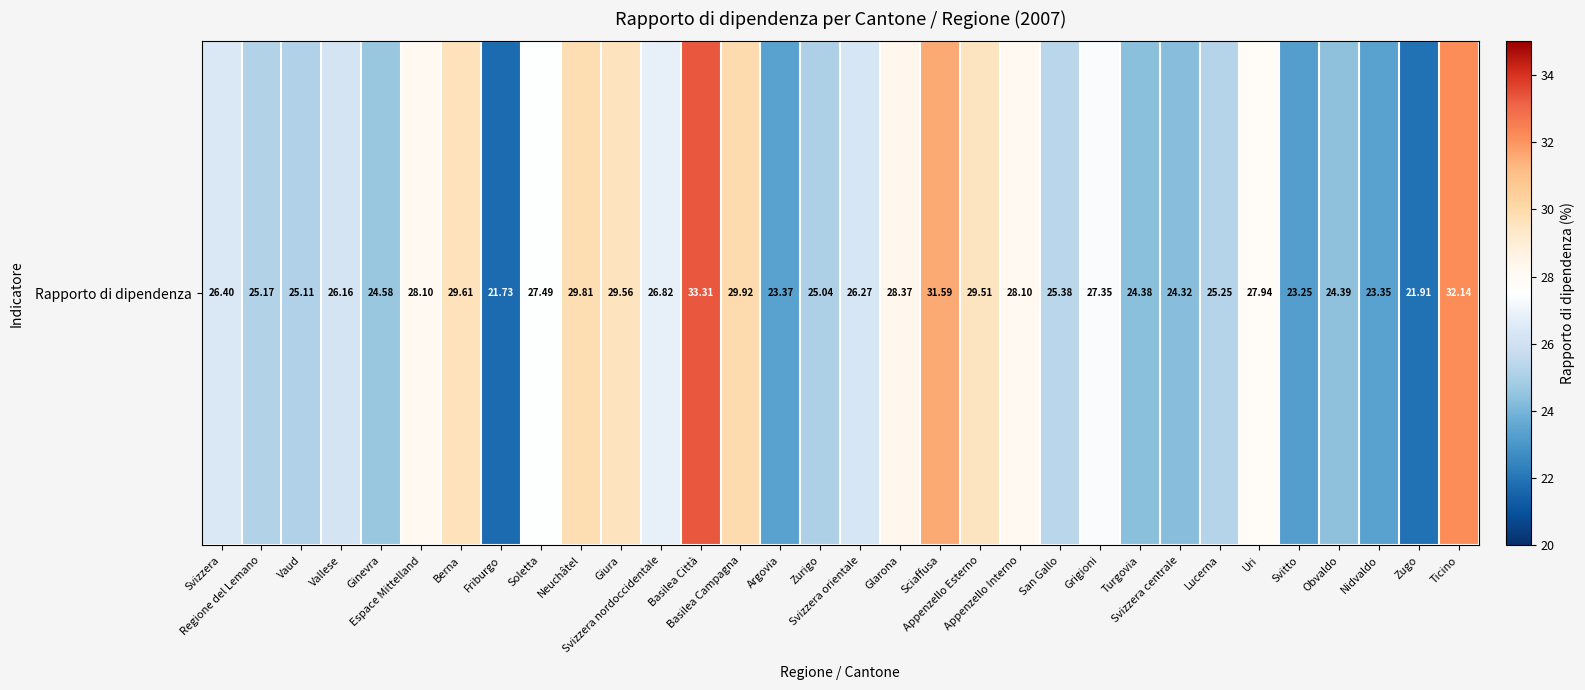

Reading left to right, what are all the values shown in this chart?

26.4	25.2	25.1	26.2	24.6	28.1	29.6	21.7	27.5	29.8	29.6	26.8	33.3	29.9	23.4	25.0	26.3	28.4	31.6	29.5	28.1	25.4	27.4	24.4	24.3	25.3	27.9	23.3	24.4	23.3	21.9	32.1